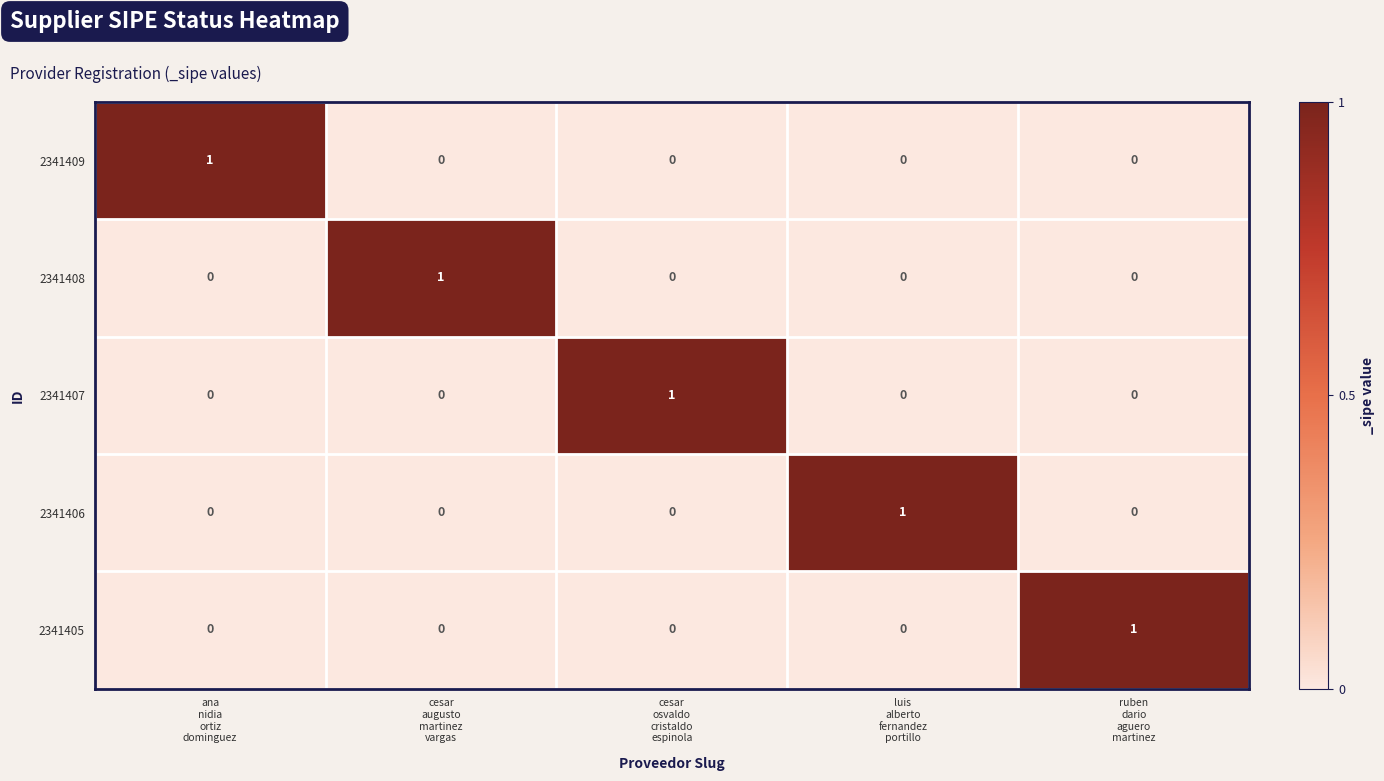

Count the 2341409 values in the range 0 to 1.

5